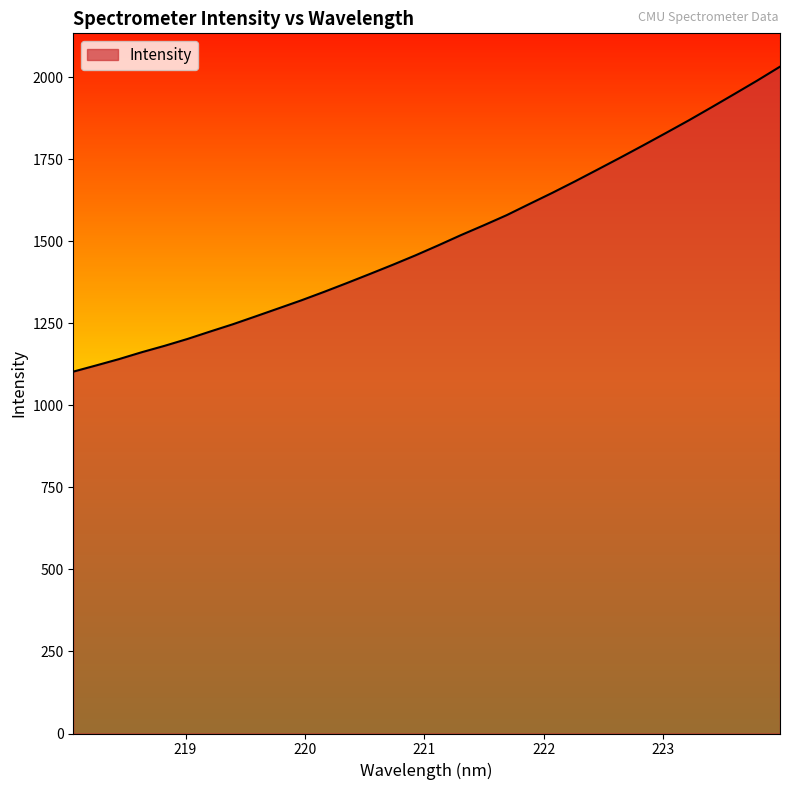

Reading left to right, extract all data points from this chart.

1103.2	1122.0	1141.3	1162.4	1181.8	1202.7	1225.5	1247.8	1271.9	1296.2	1320.7	1346.6	1373.4	1400.9	1428.8	1457.6	1488.1	1519.5	1549.4	1580.2	1614.3	1648.1	1683.3	1719.5	1756.0	1793.2	1831.1	1869.4	1909.2	1949.7	1990.5	2032.8